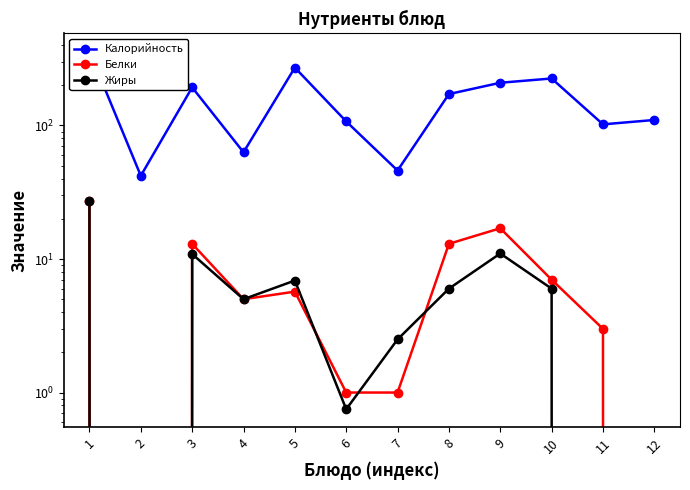

How many lines are shown in the chart?

3